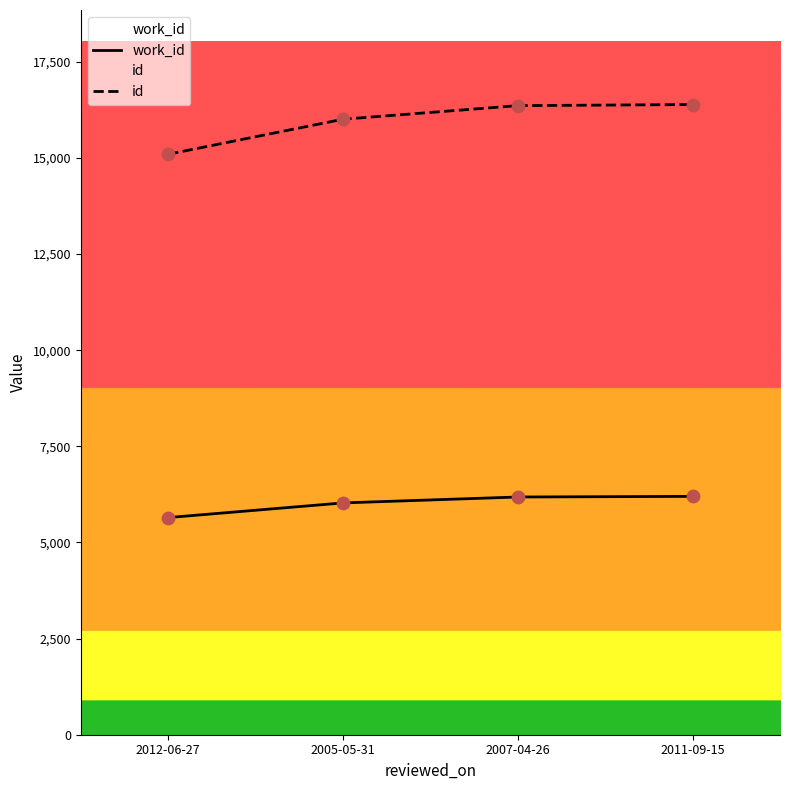

At how many categories does at least one series exceed 9606?

4